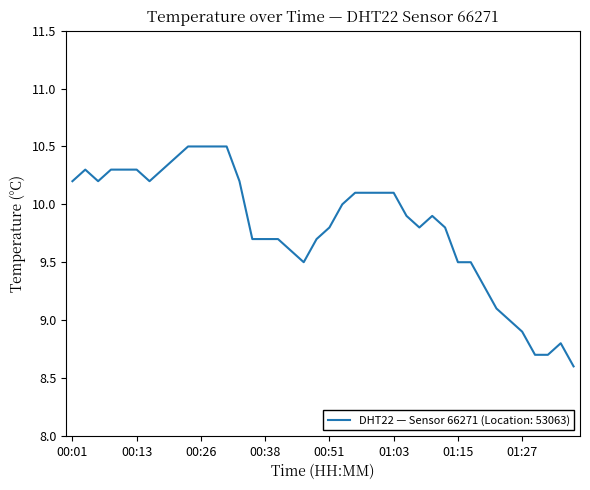

What is the minimum value shown in the chart?

8.6